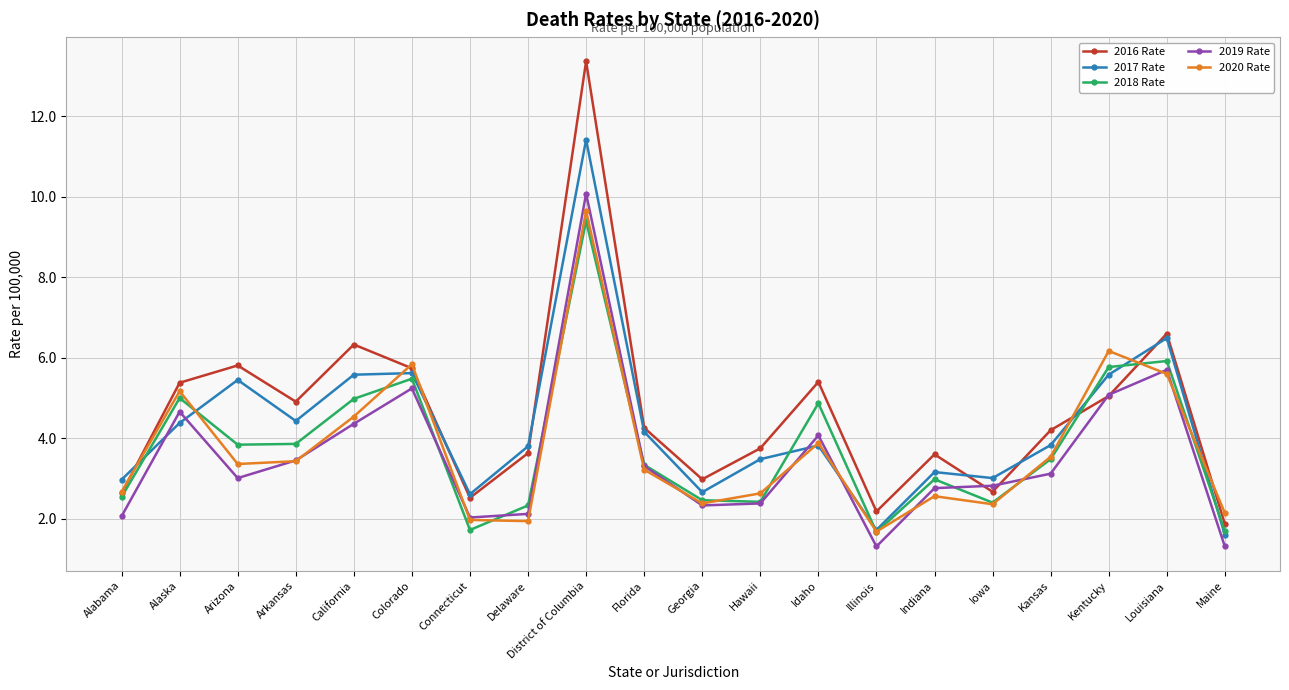

What is the label of the 5th point from the right?

Iowa